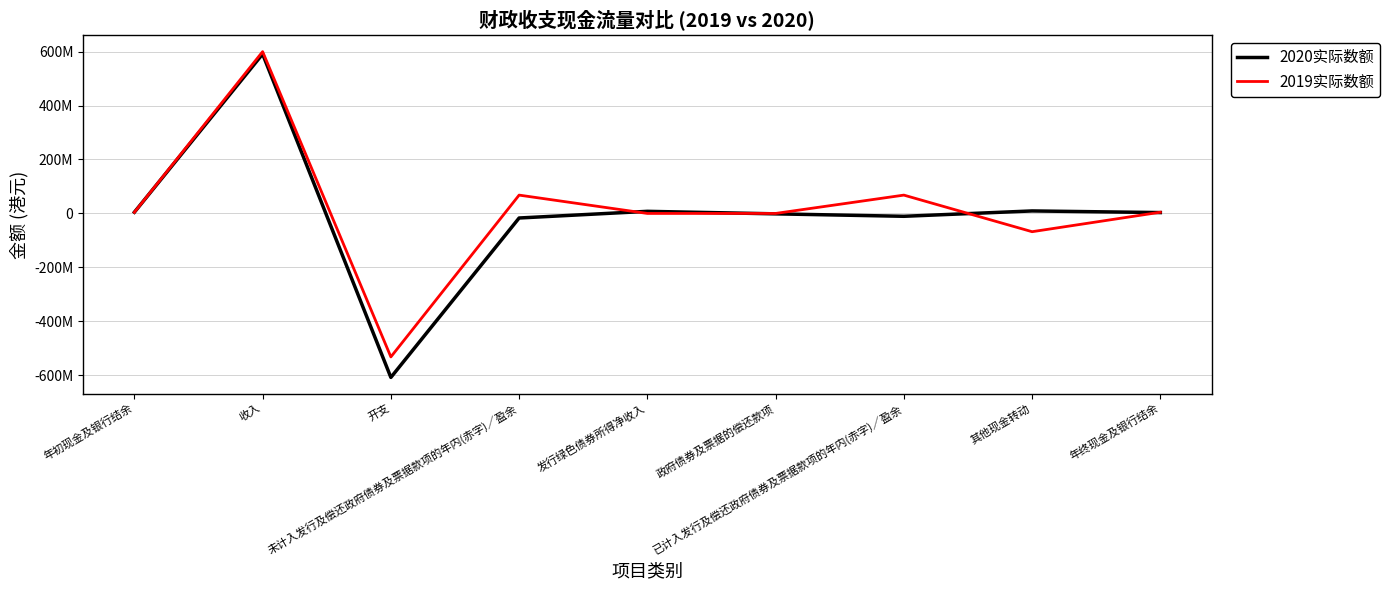

Where is 2020实际数额 nearest to the value -8451710?

已计入发行及偿还政府债券及票据款项的年内(赤字)／盈余